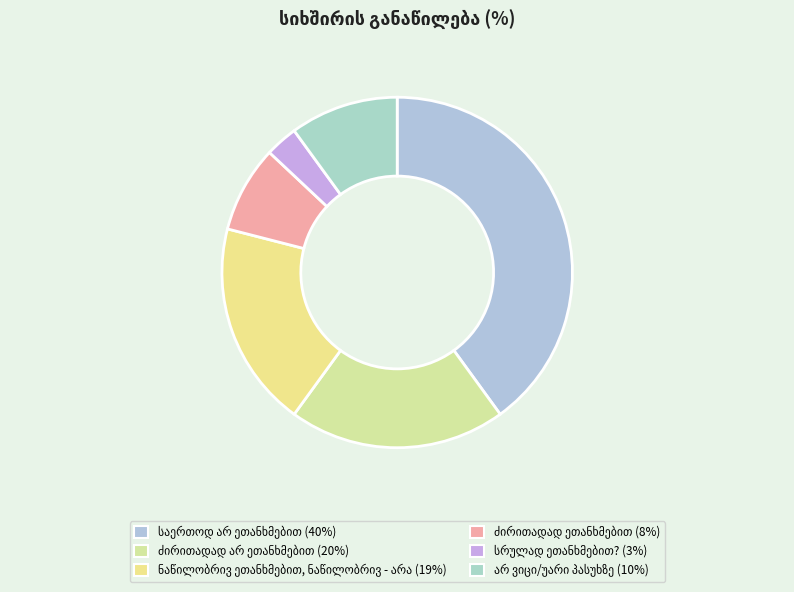

Approximately how many times larger is the value at ძირითადად არ ეთანხმებით compared to სრულად ეთანხმებით??

6.7